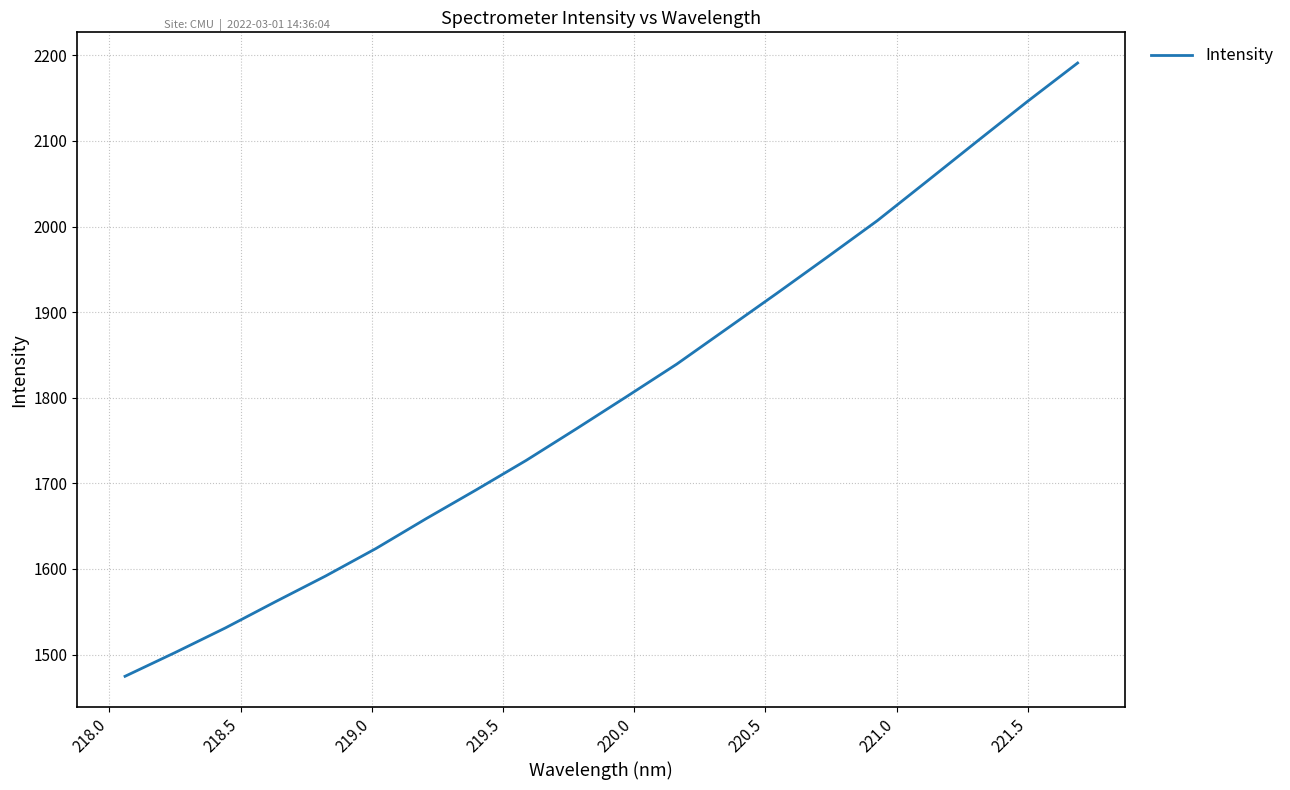

What is the smallest value displayed?

1474.6